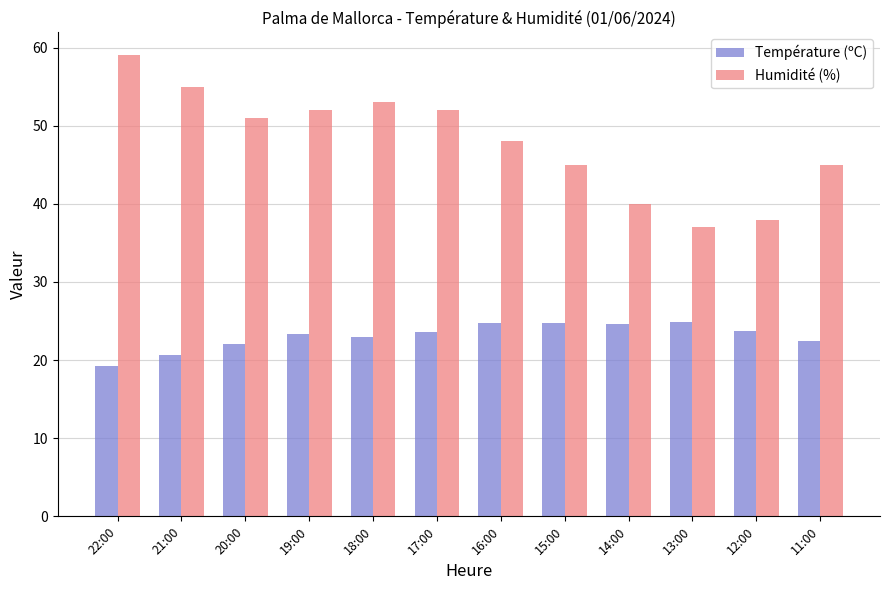

What is the difference between the maximum and second lowest values in the Humidité (%) series?

21.0